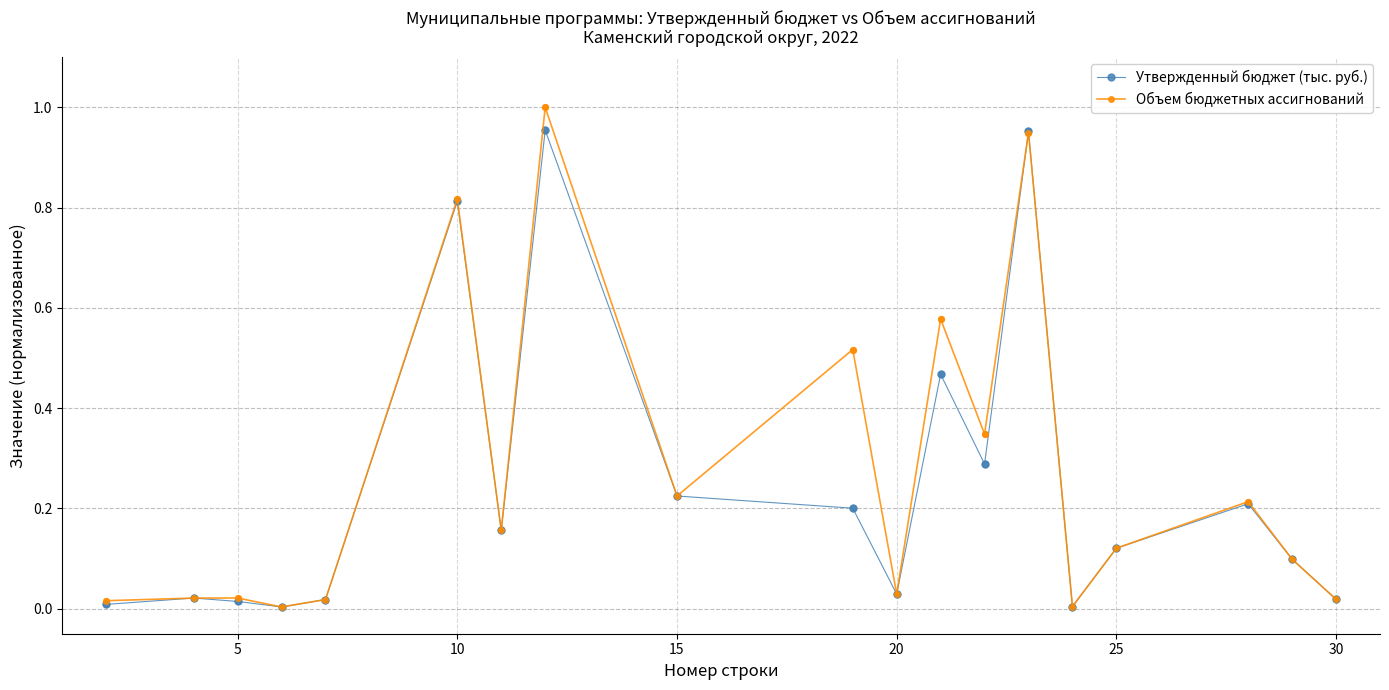

Which series has the largest range (max minus min)?

Объем бюджетных ассигнований